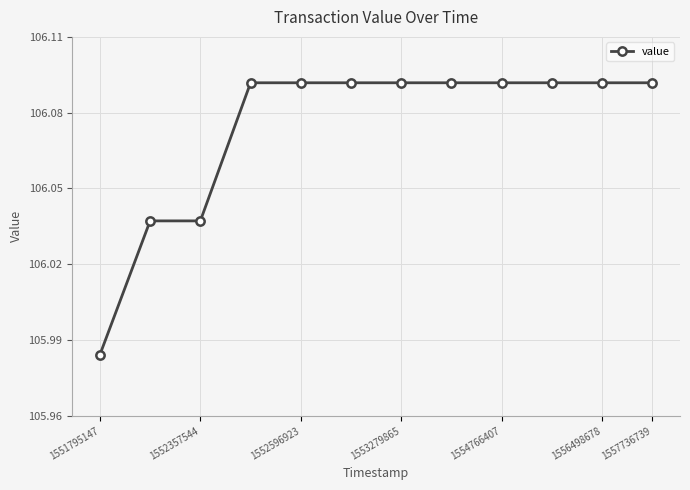

How many values are between 106 and 107?

11